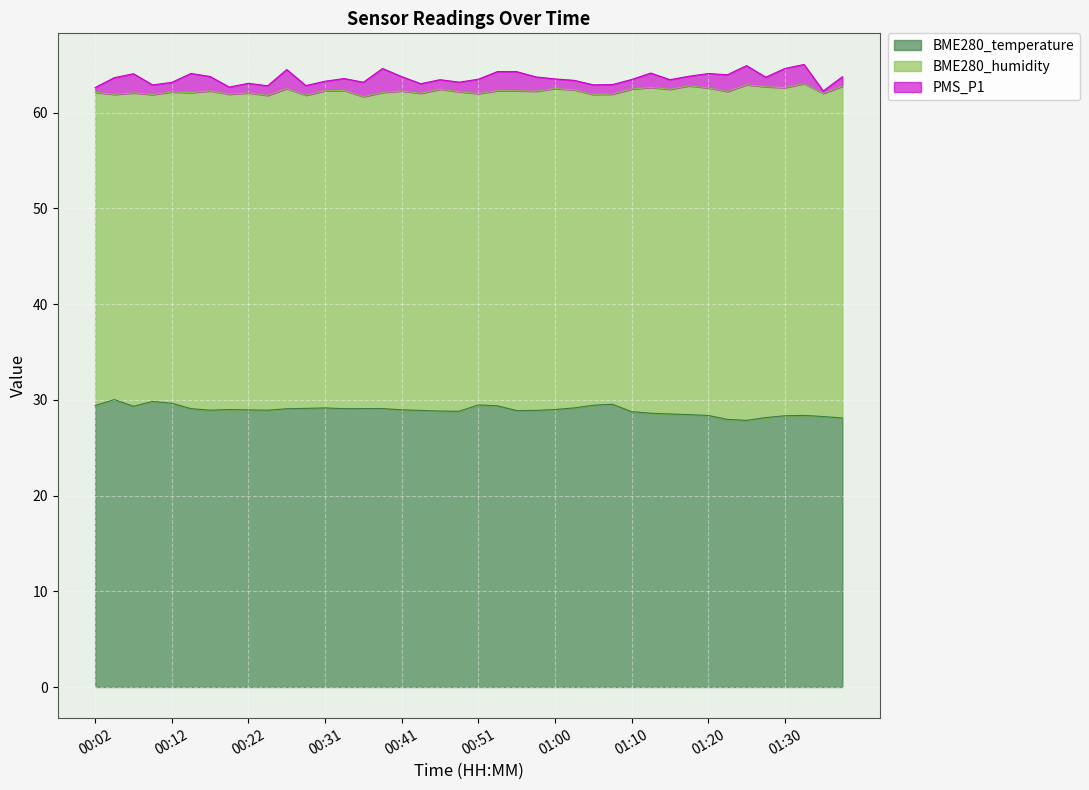

Reading left to right, extract all data points from this chart.

BME280_temperature: 00:02=29.4	00:04=30.0	00:07=29.3	00:09=29.8	00:12=29.6	00:14=29.1	00:17=28.9	00:19=29.0	00:22=28.9	00:24=28.9	00:26=29.1	00:29=29.1	00:31=29.2	00:34=29.1	00:36=29.1	00:39=29.1	00:41=29.0	00:43=28.9	00:46=28.8	00:48=28.8	00:51=29.5	00:53=29.4	00:56=28.9	00:58=28.9	01:00=29.0	01:03=29.2	01:05=29.4	01:08=29.5	01:10=28.8	01:13=28.6	01:15=28.5	01:18=28.5	01:20=28.4	01:22=28.0	01:25=27.9	01:27=28.1	01:30=28.3	01:32=28.4	01:35=28.3	01:37=28.1
BME280_humidity: 00:02=32.7	00:04=31.9	00:07=32.7	00:09=32.1	00:12=32.5	00:14=33.0	00:17=33.4	00:19=32.9	00:22=33.1	00:24=32.9	00:26=33.4	00:29=32.7	00:31=33.1	00:34=33.2	00:36=32.6	00:39=33.0	00:41=33.3	00:43=33.1	00:46=33.6	00:48=33.4	00:51=32.5	00:53=32.9	00:56=33.4	00:58=33.3	01:00=33.5	01:03=33.2	01:05=32.5	01:08=32.4	01:10=33.7	01:13=34.0	01:15=33.9	01:18=34.4	01:20=34.2	01:22=34.3	01:25=35.1	01:27=34.6	01:30=34.3	01:32=34.7	01:35=33.8	01:37=34.6
PMS_P1: 00:02=0.5	00:04=1.8	00:07=2.0	00:09=1.0	00:12=1.0	00:14=2.0	00:17=1.5	00:19=0.8	00:22=1.0	00:24=1.0	00:26=2.0	00:29=1.0	00:31=1.0	00:34=1.2	00:36=1.5	00:39=2.5	00:41=1.5	00:43=1.0	00:46=1.0	00:48=1.0	00:51=1.5	00:53=2.0	00:56=2.0	00:58=1.5	01:00=1.0	01:03=1.0	01:05=1.0	01:08=1.0	01:10=1.0	01:13=1.5	01:15=1.0	01:18=1.0	01:20=1.5	01:22=1.8	01:25=2.0	01:27=1.0	01:30=2.0	01:32=2.0	01:35=0.2	01:37=1.0